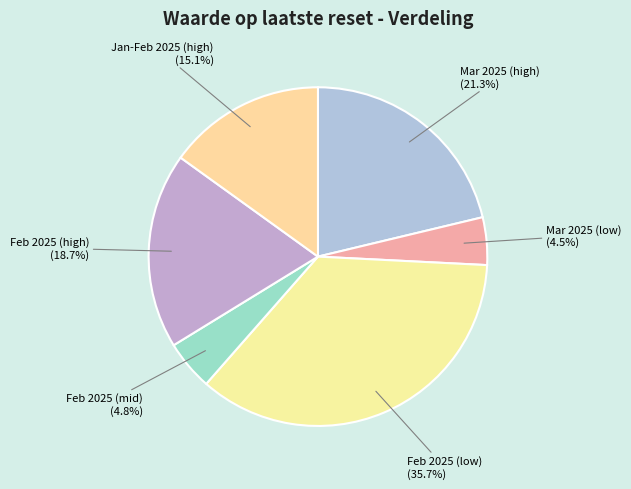

Is the sum of Feb 2025 (low) and Mar 2025 (low) greater than half?

No